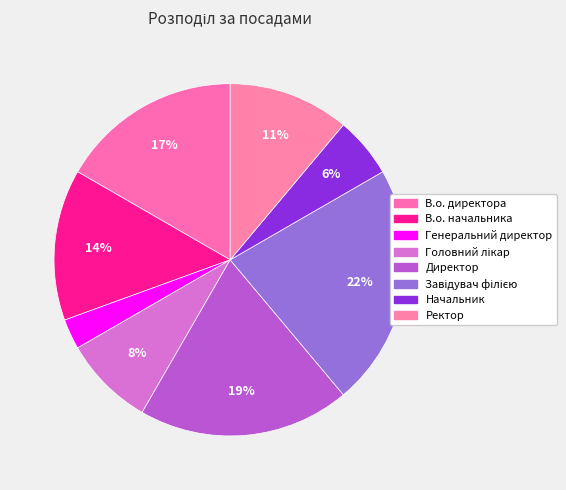

Count the number of slices in the pie.

8